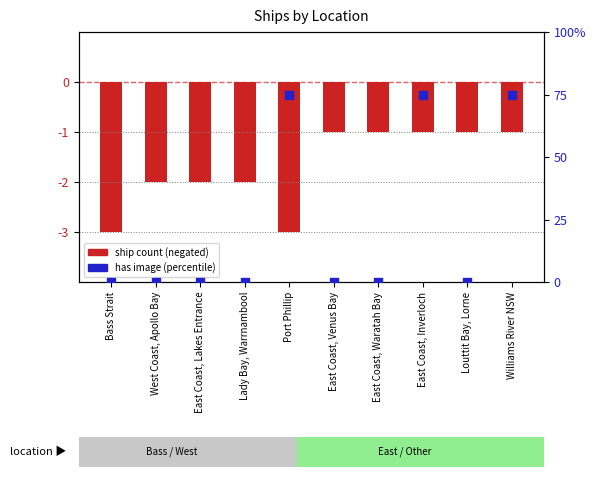

At which category is the sum across all series the highest?

East Coast, Inverloch